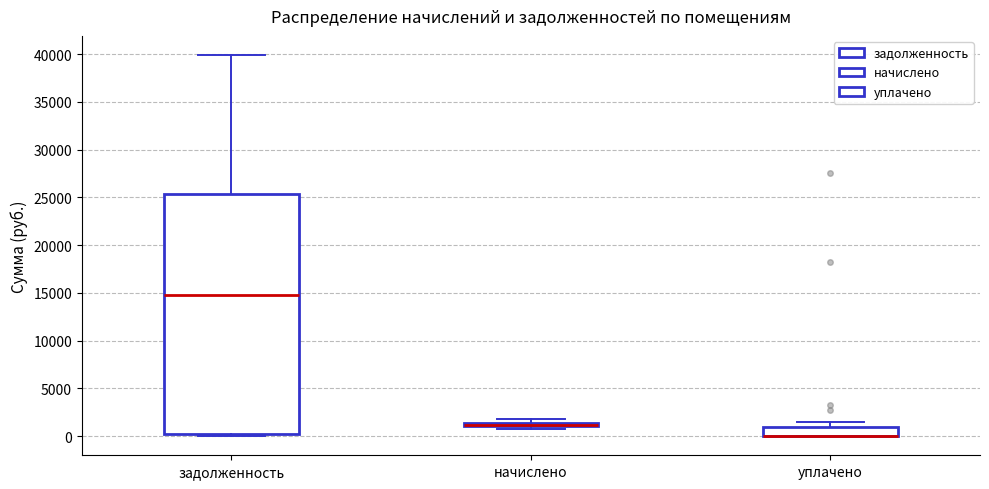

Where is the upper edge of the box for уплачено on the y-axis? The values are not printed on the chart, so give them approximately, as read against the axis.

1000